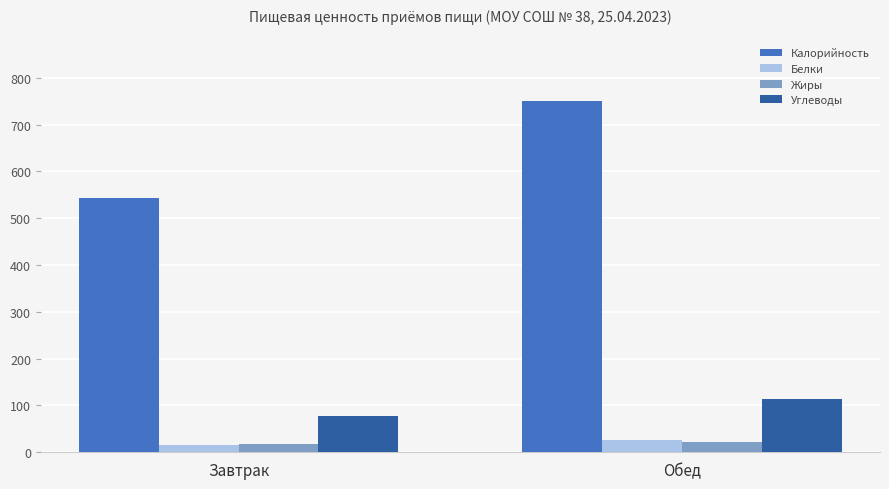

What is the sum of all Углеводы values?

190.3